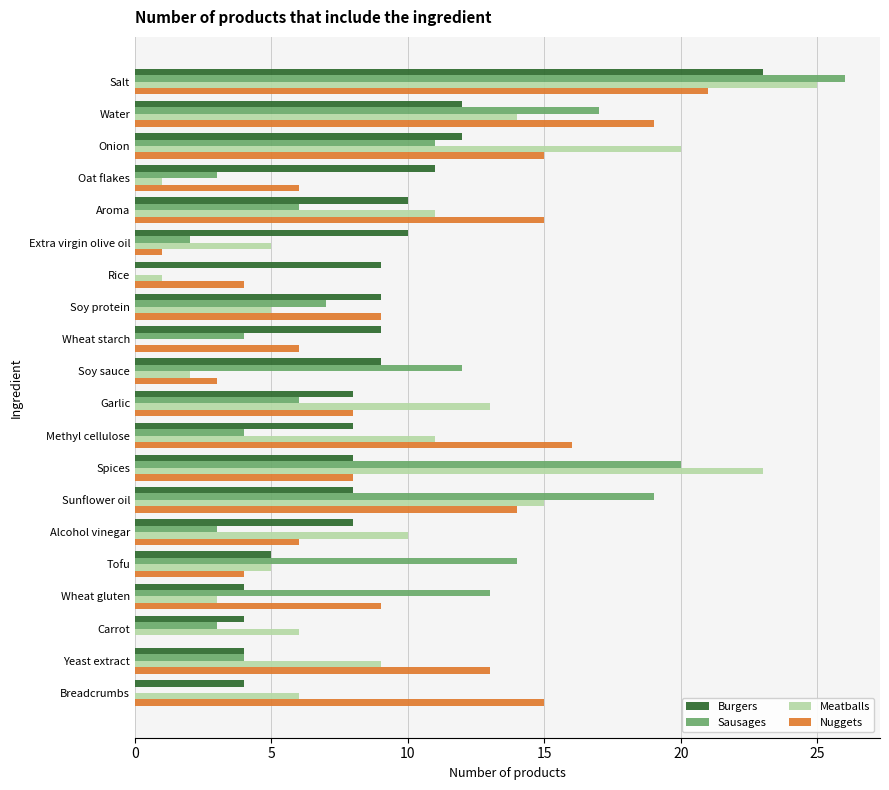

What is the greatest value displayed?

26